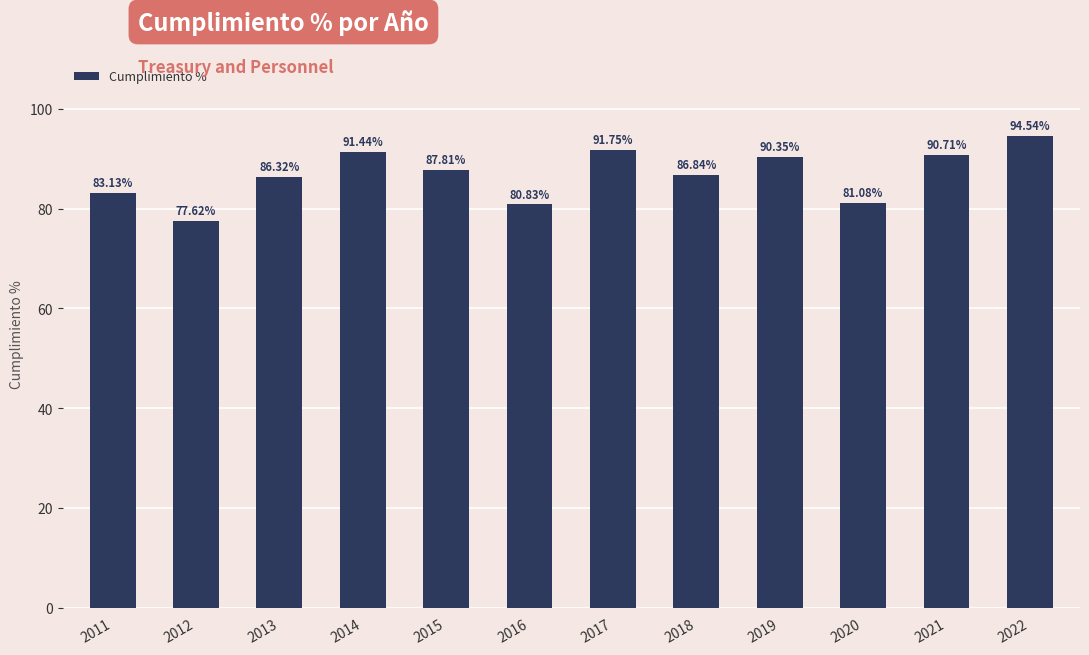

List the labels in order of value, smallest first.

2012, 2016, 2020, 2011, 2013, 2018, 2015, 2019, 2021, 2014, 2017, 2022